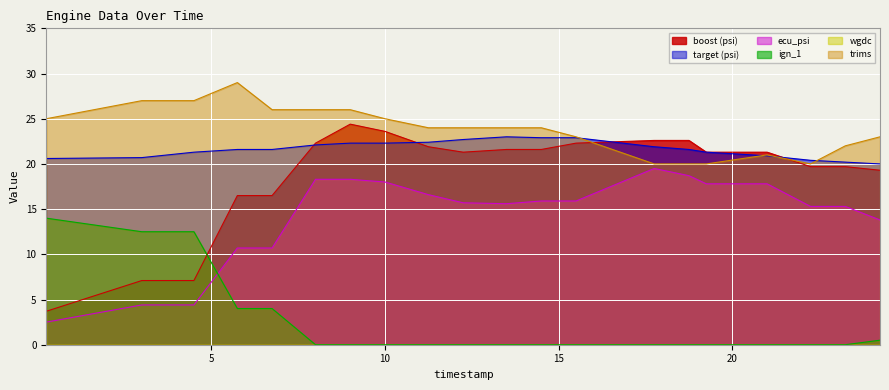

Read the boost value at 11.25.

21.9